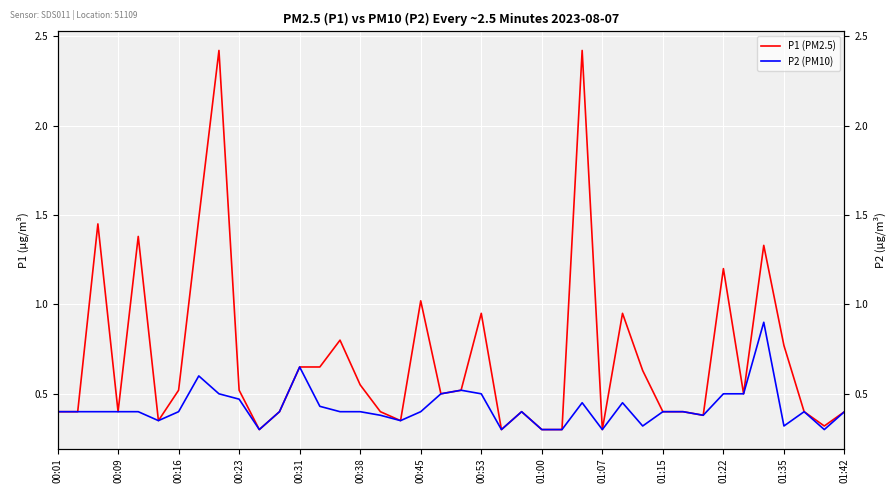

True or false: P2 (PM10) has more than 2 points higher than both neighbors.

True